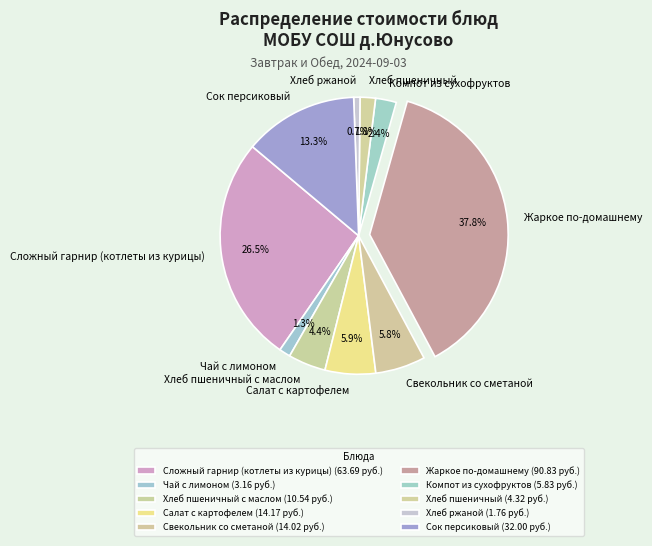

Do Жаркое по-домашнему and Чай с лимоном together represent more than half of the pie?

No